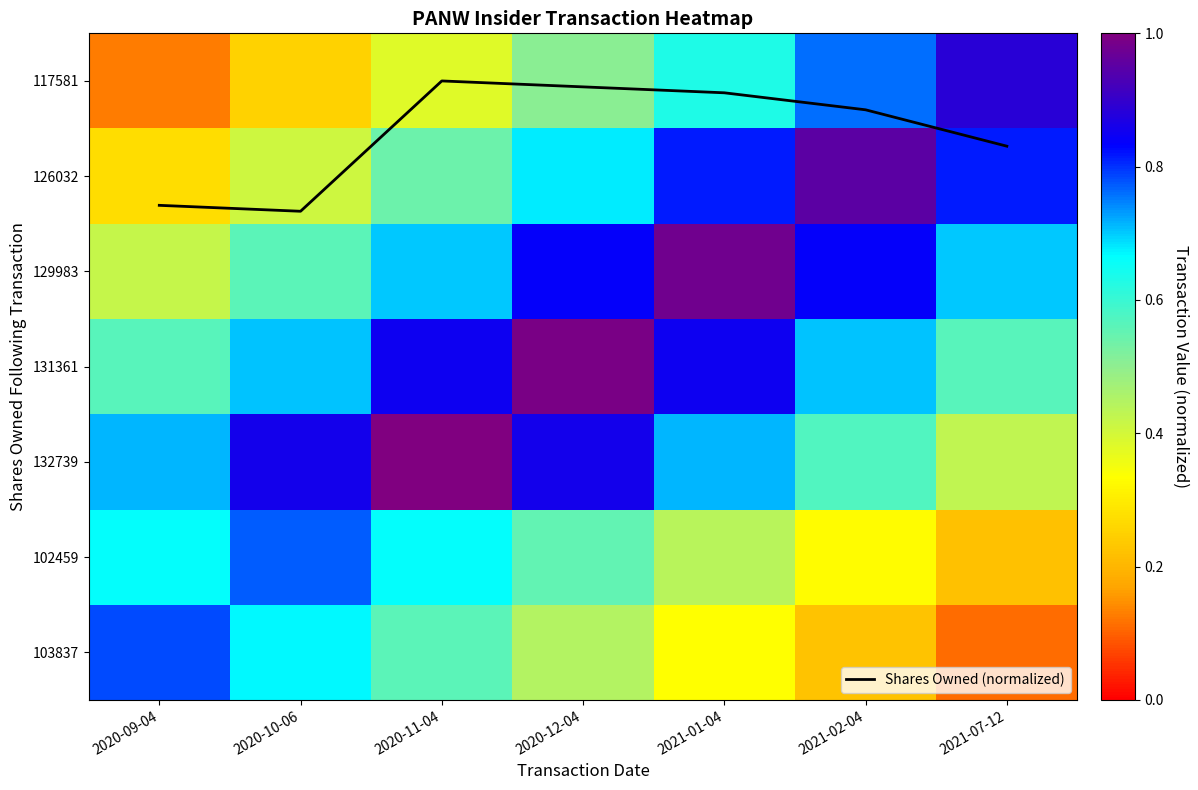

How many categories are shown in the chart?

7